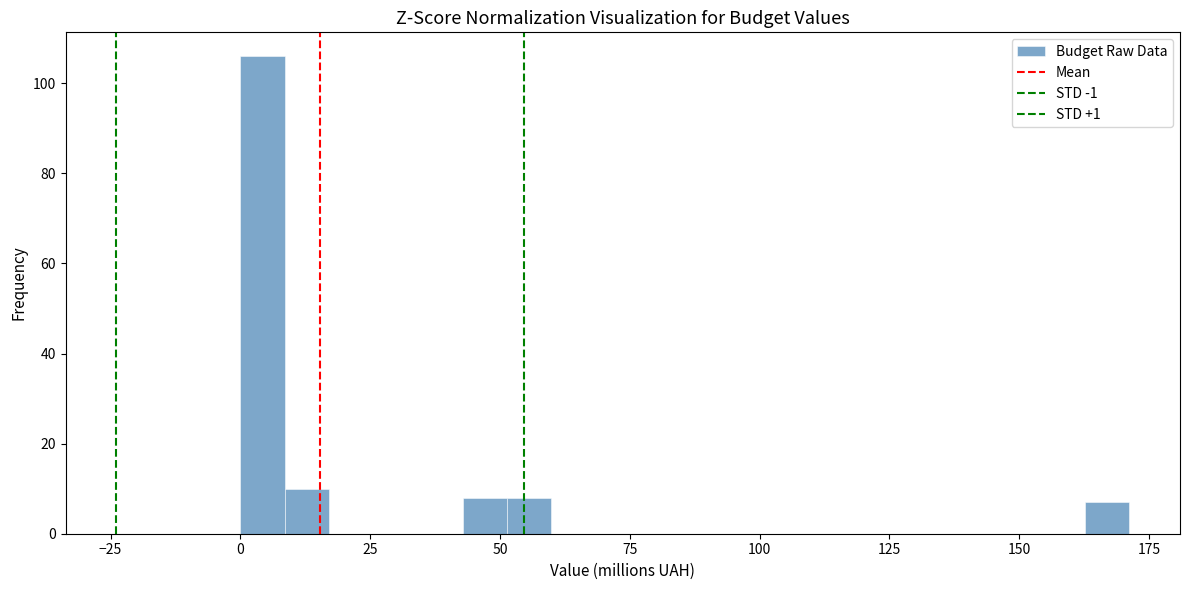

Around what value on the x-axis is the tallest bar? Give the approximate position of its centre, as read against the axis.

5